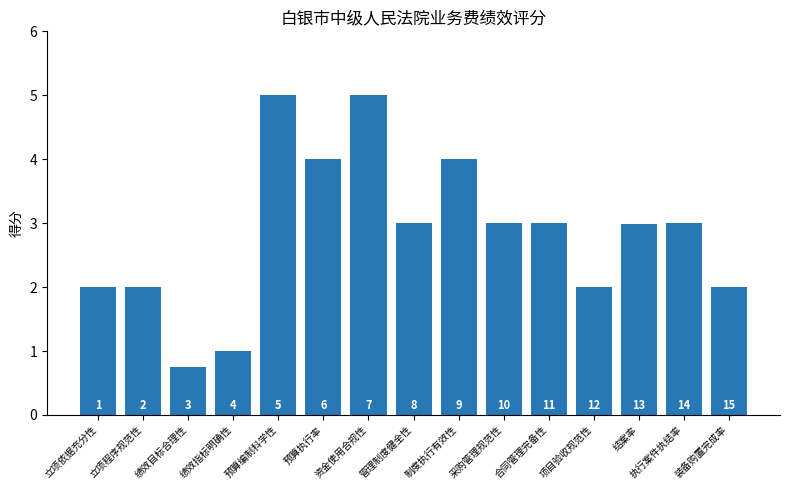

What is the average value?

2.8